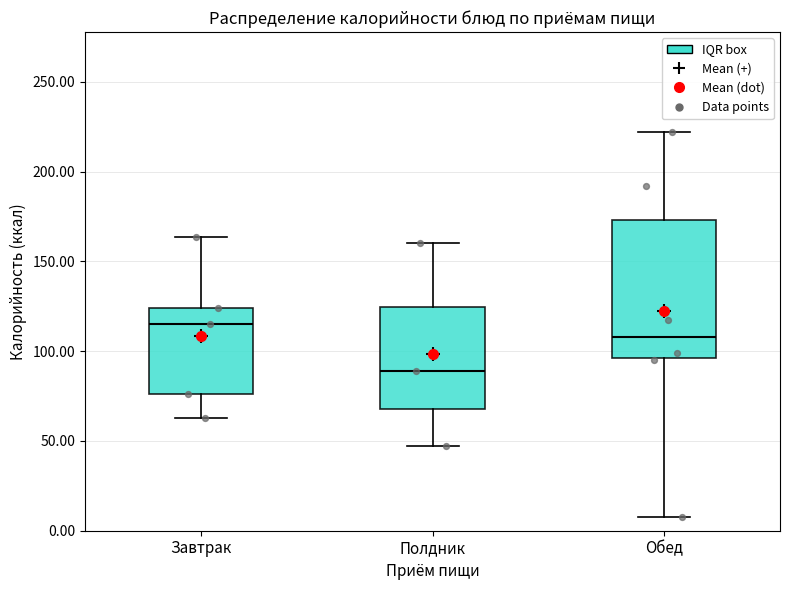

Where does the upper whisker of the box for Обед end on the y-axis? The values are not printed on the chart, so give them approximately, as read against the axis.

220